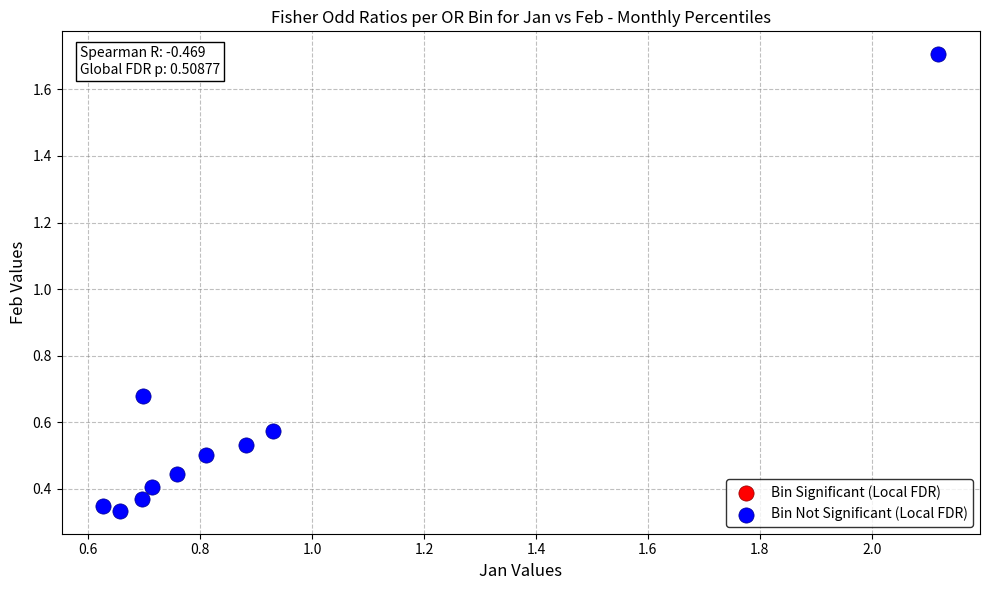

What is the average X value?

0.9